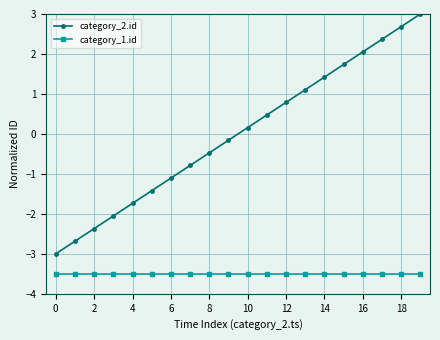

How many lines are shown in the chart?

2